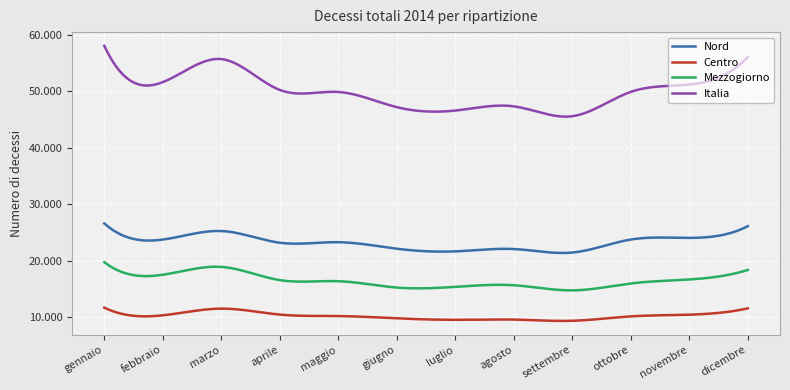

Is this an area chart (filled region under the line)?

No